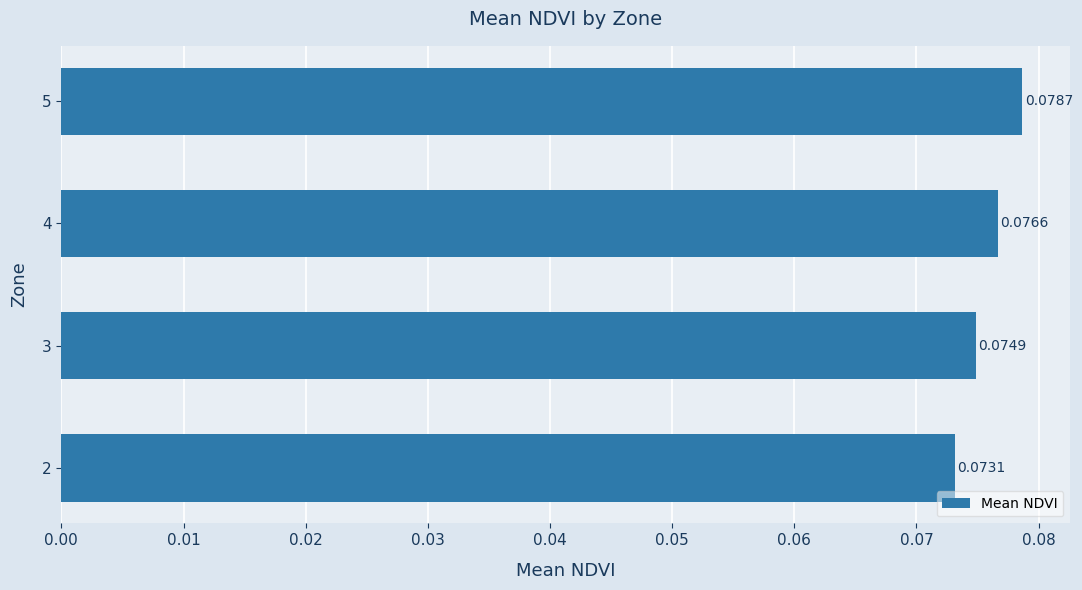

Are the bars grouped side by side (vs. stacked)?

No